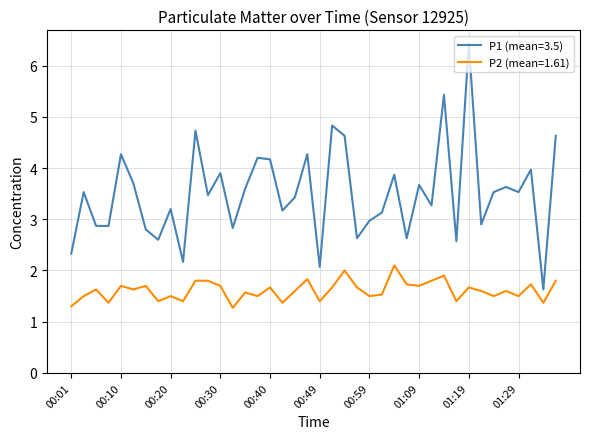

Which series has the largest total across all categories?

P1 (mean=3.5)